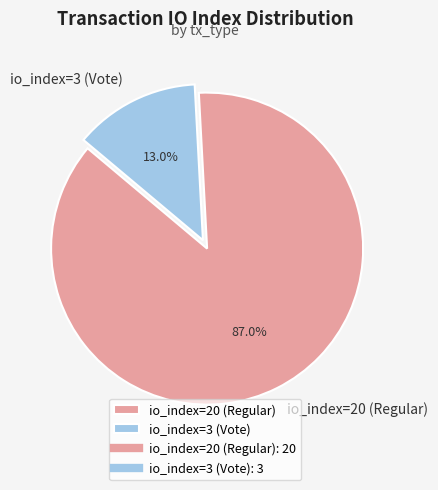

Is the sum of io_index=3 (Vote) and io_index=20 (Regular) greater than half?

Yes